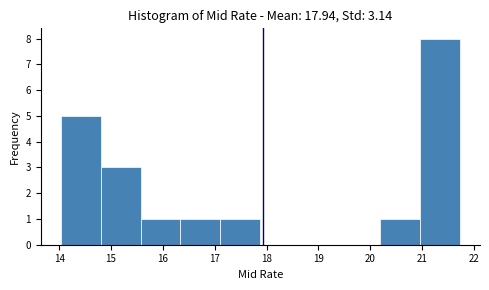

Reading left to right, transcribe this chart: for each bar, give the range it covers on the x-axis and its height. Neither the bar edges nor the heights are printed on the chart, so give them approximately, as read against the axes.

14.03 to 14.80: 5
14.80 to 15.57: 3
15.57 to 16.34: 1
16.34 to 17.11: 1
17.11 to 17.88: 1
17.88 to 18.65: 0
18.65 to 19.42: 0
19.42 to 20.19: 0
20.19 to 20.96: 1
20.96 to 21.73: 8